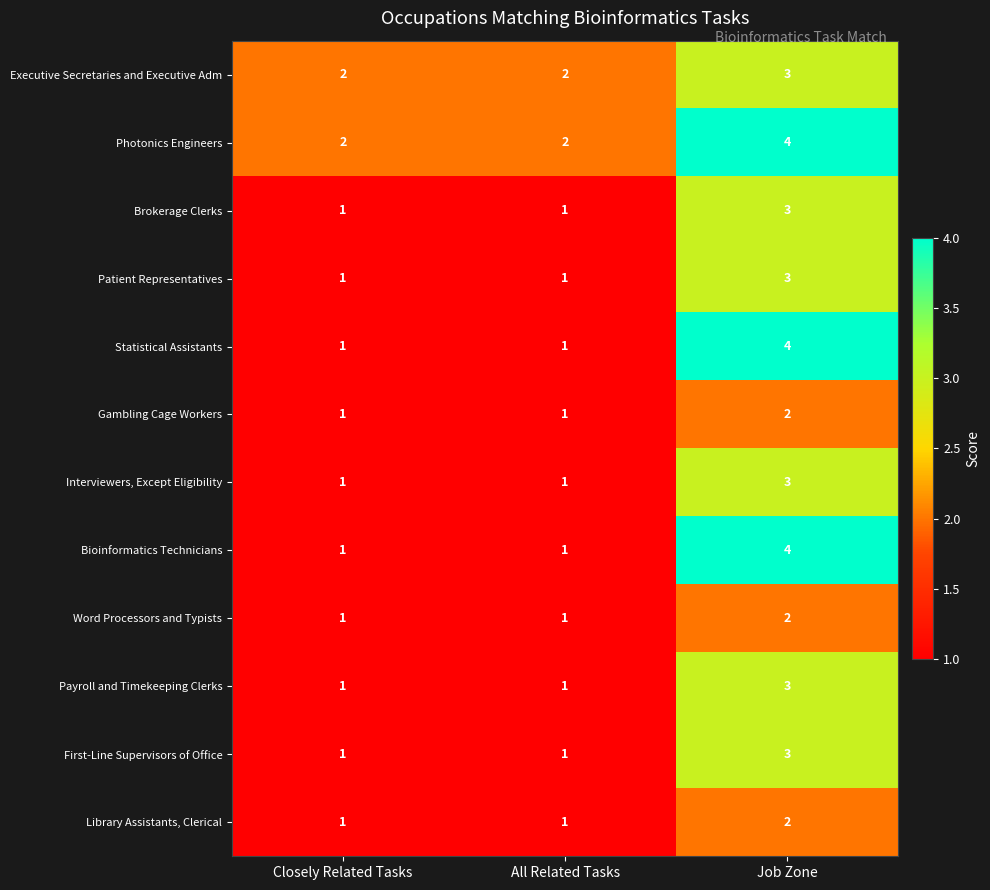

What is the total value across all series at All Related Tasks?

14